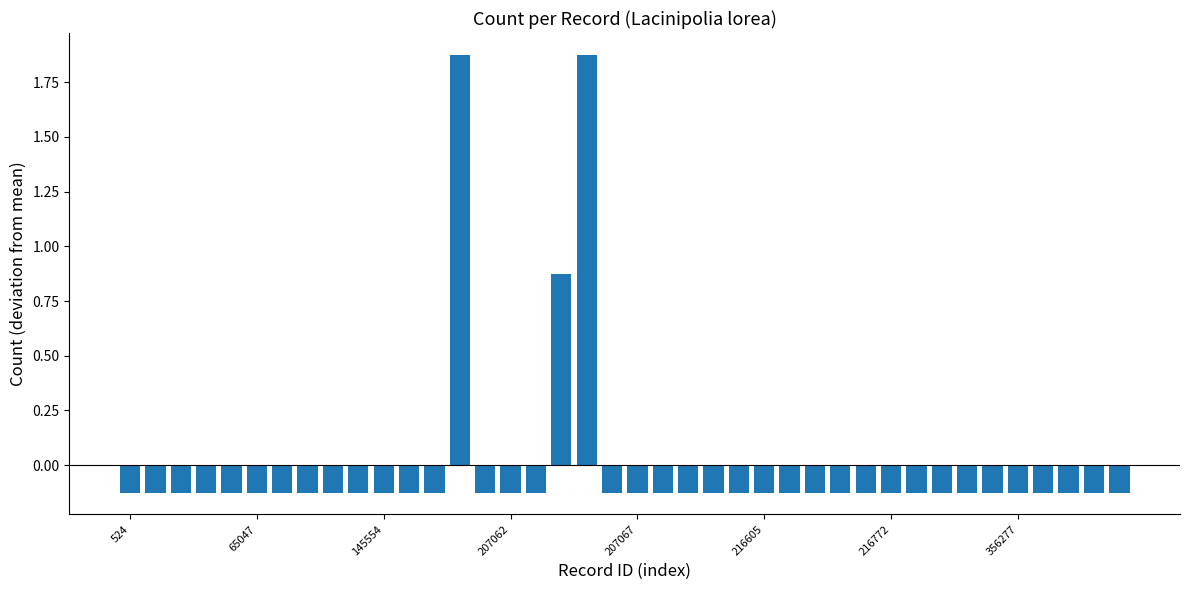

How many values are below zero?

37